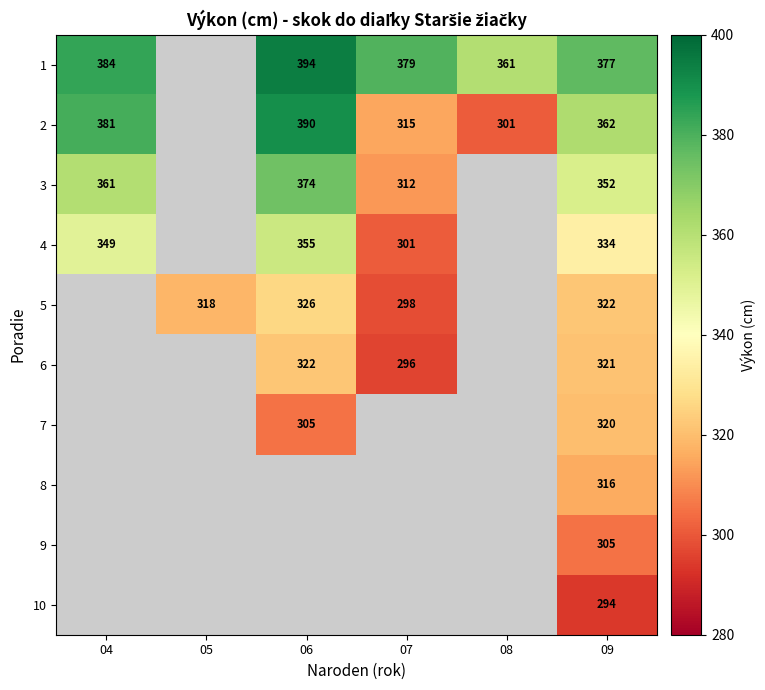

Is the value of 7 at 09 greater than the value of 2 at 07?

Yes